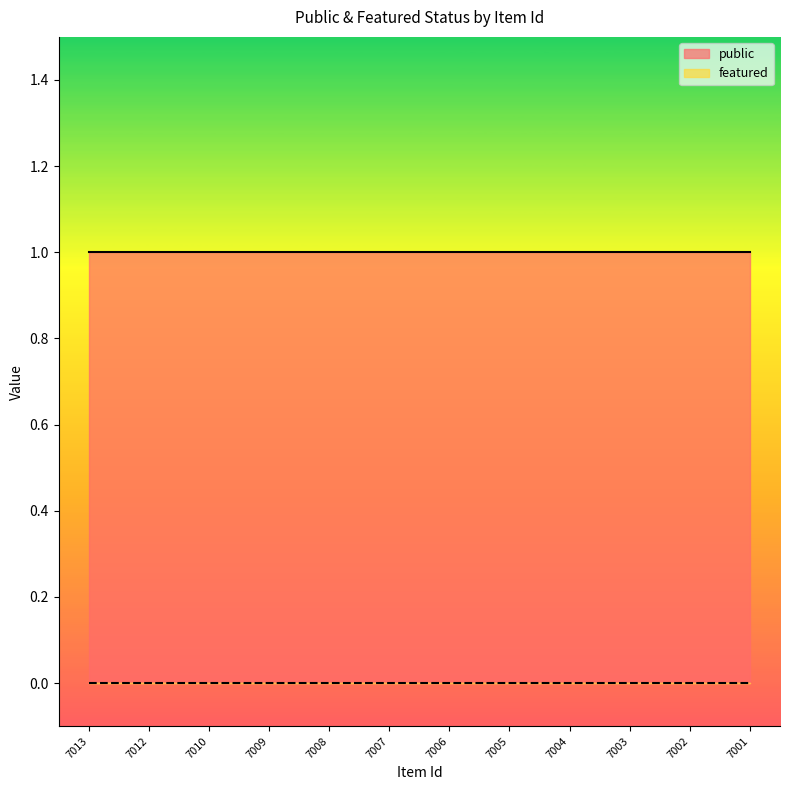

What is the difference between the highest and lowest values at 7008?

1